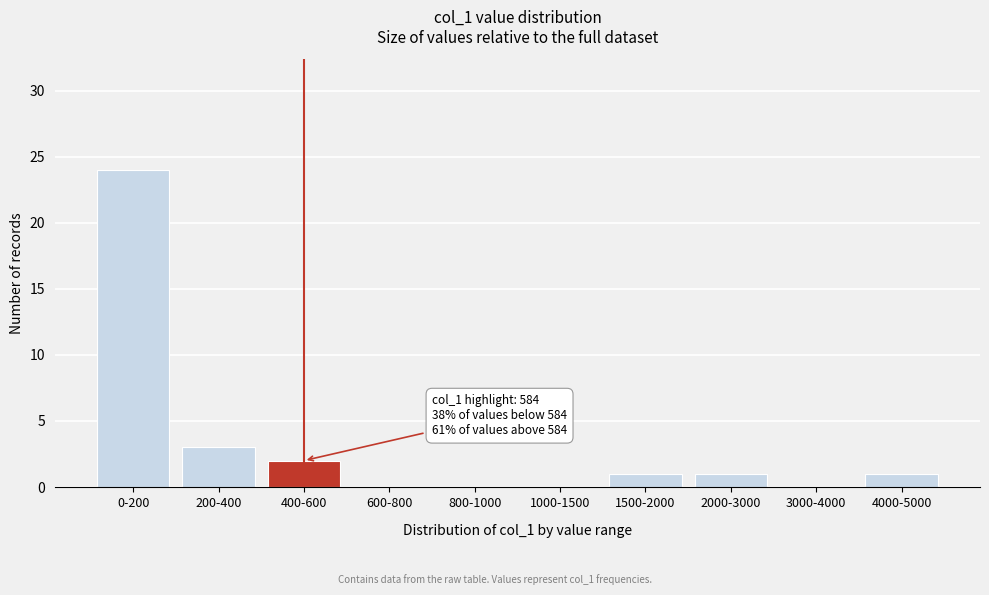

What is the maximum value shown in the chart?

24